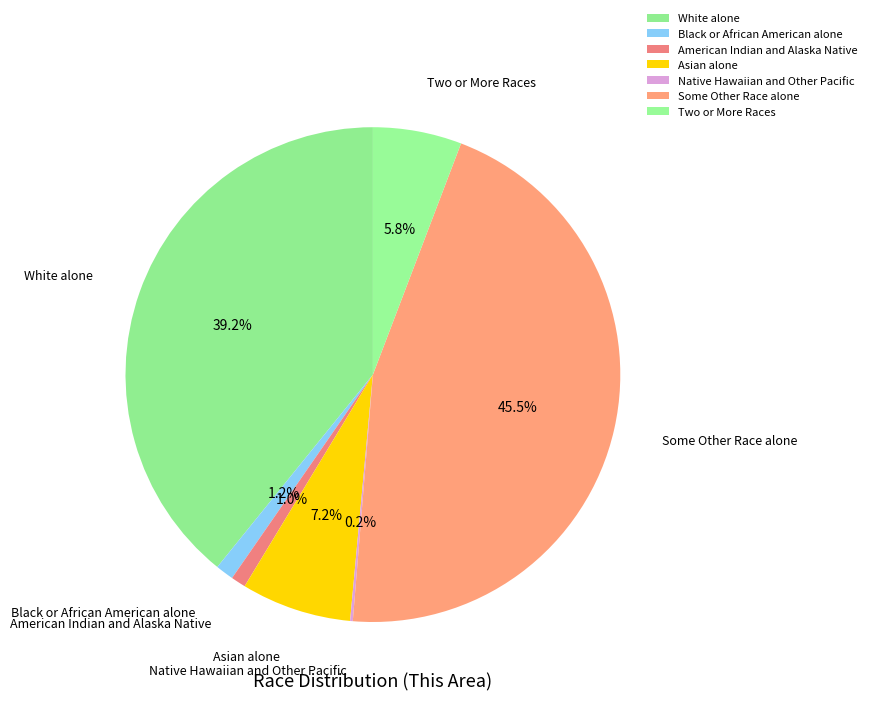

Combined, what portion of the pie is Black or African American alone and American Indian and Alaska Native?

2.2%